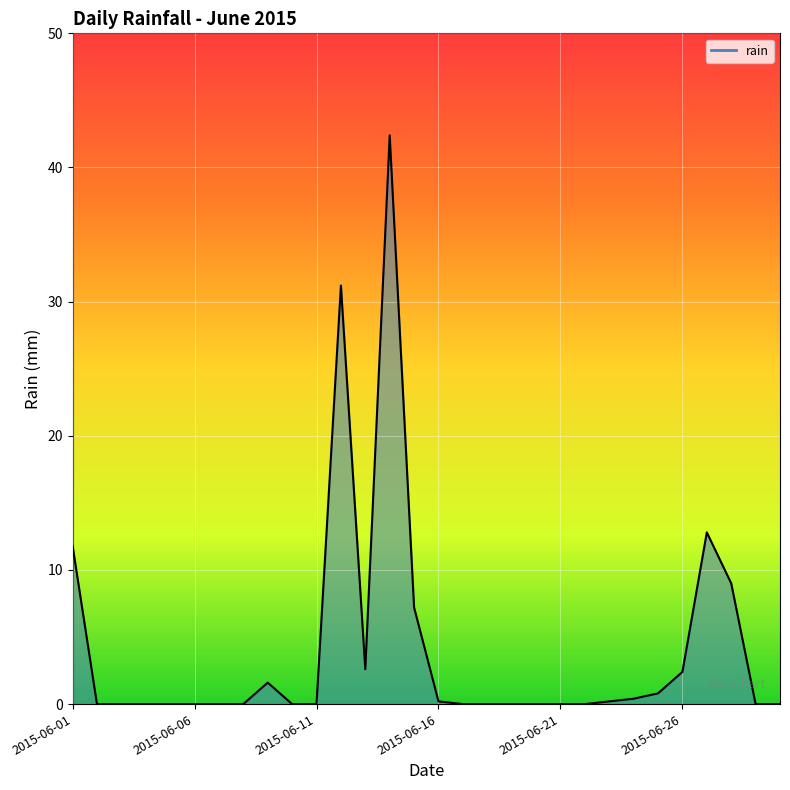

Reading left to right, what are all the values shown in this chart?

11.8	0.0	0.0	0.0	0.0	0.0	0.0	0.0	1.6	0.0	0.0	31.2	2.6	42.4	7.2	0.2	0.0	0.0	0.0	0.0	0.0	0.0	0.2	0.4	0.8	2.4	12.8	9.0	0.0	0.0